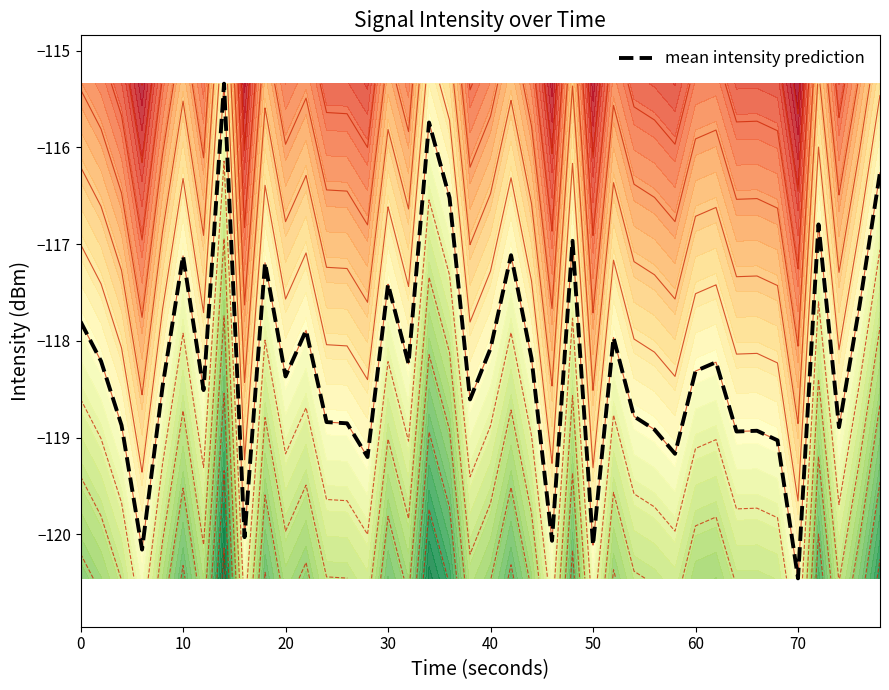

What is the highest value of the mean intensity prediction series?

-115.3